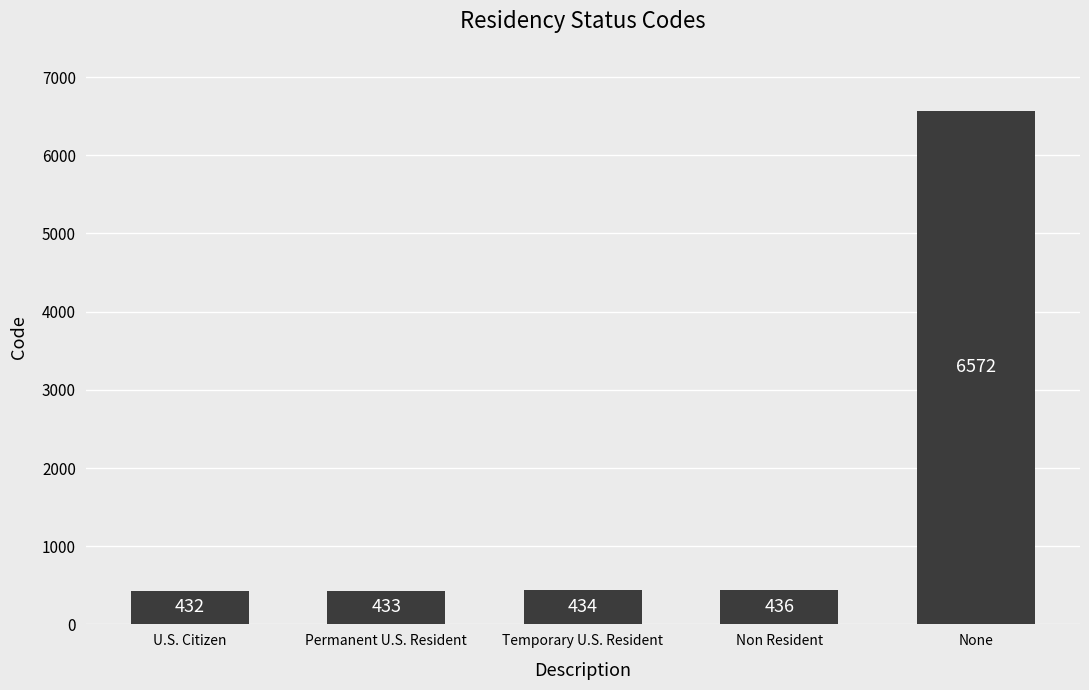

Read the value at None, to the nearest 50.

6550